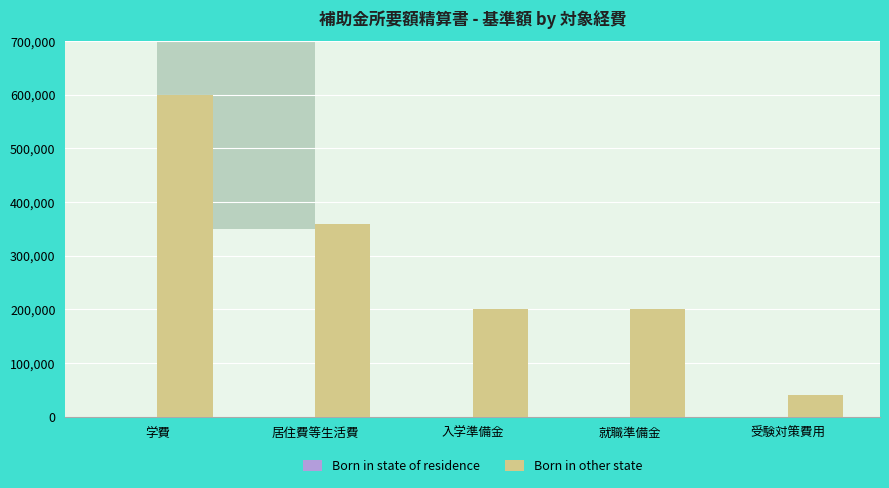

Reading left to right, list all the values displayed in this chart.

学費=600000	居住費等生活費=360000	入学準備金=200000	就職準備金=200000	受験対策費用=40000